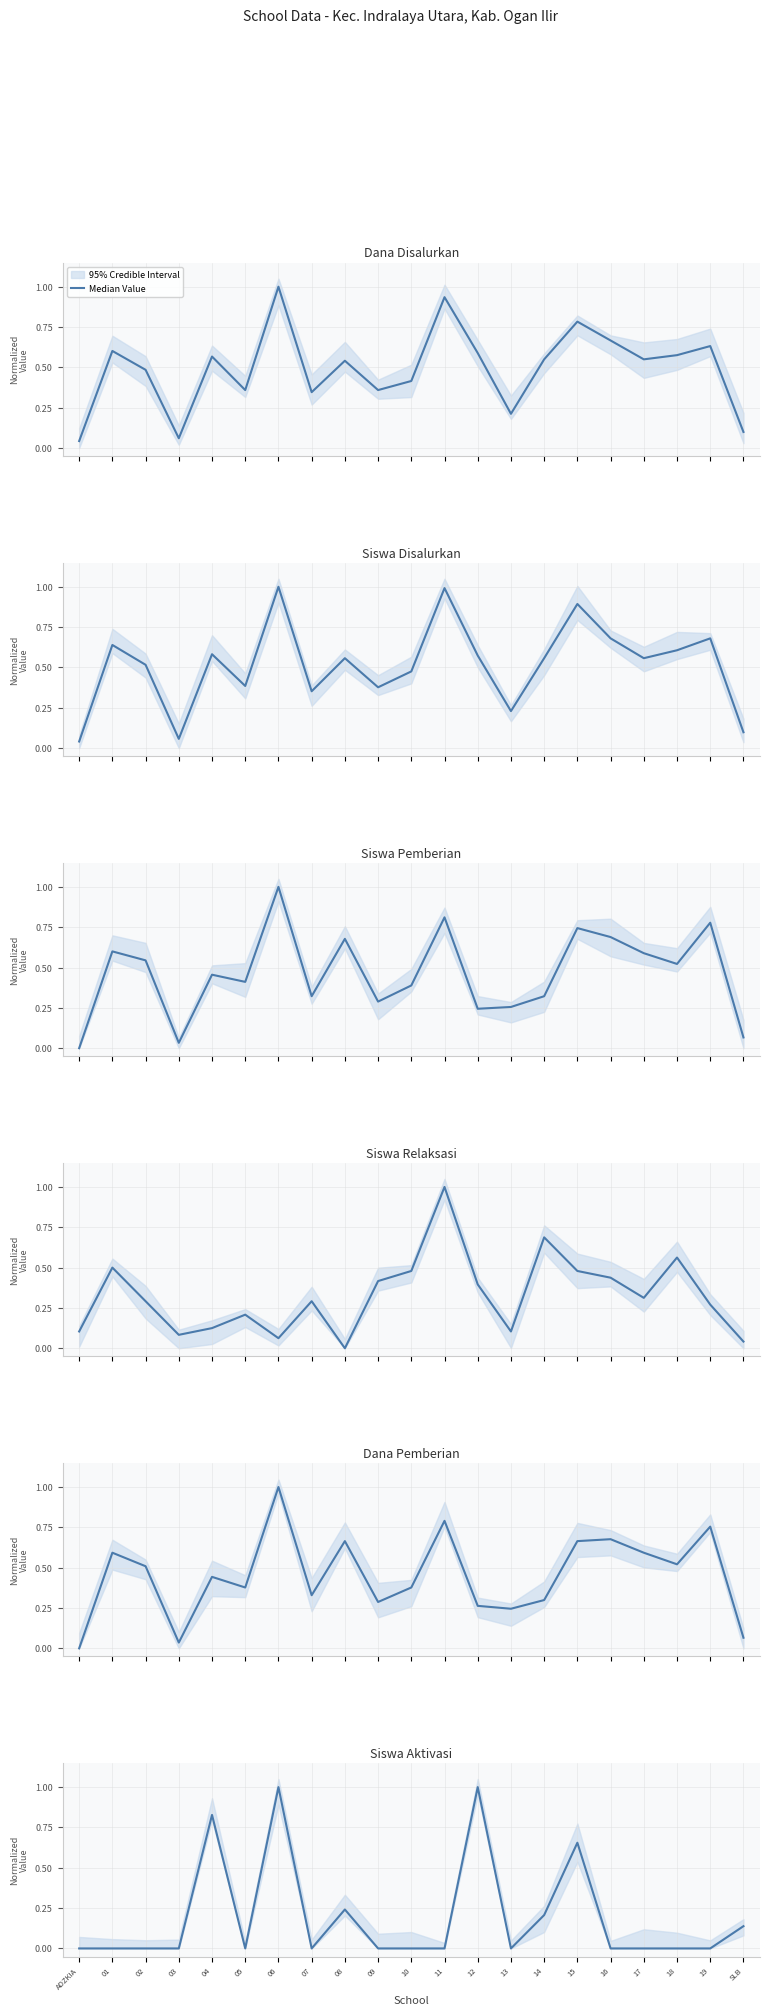

What is the difference between the second highest and second lowest values?

1.0